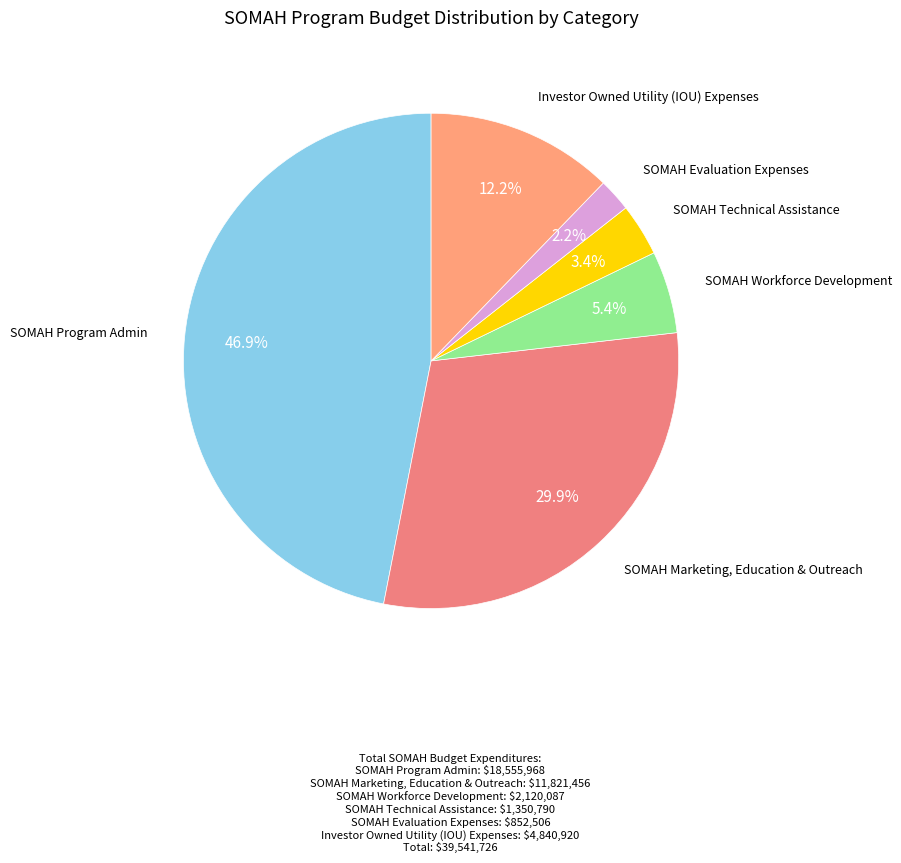

What is the largest slice in the pie chart?

SOMAH Program Admin